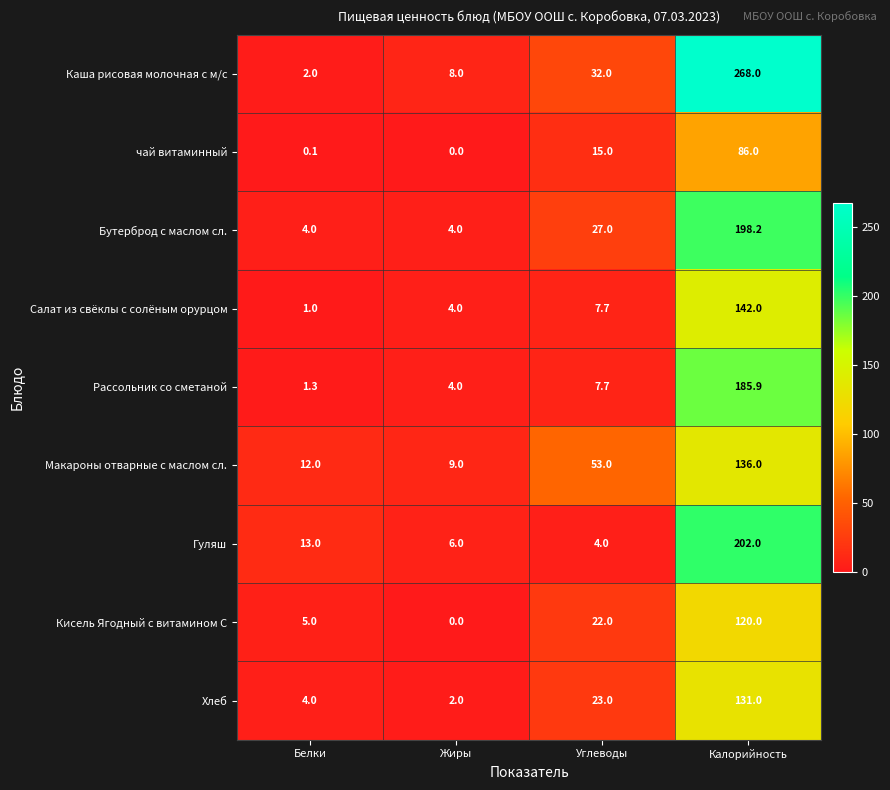

The value of Рассольник со сметаной at Калорийность is 185.9. True or false?

True